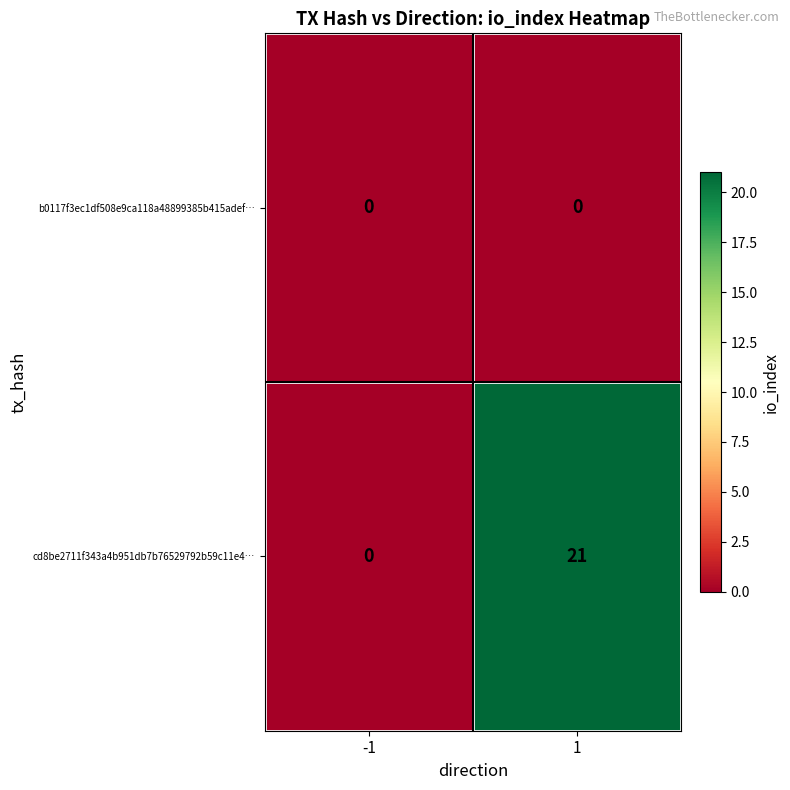

Which series has the largest total across all categories?

cd8be2711f343a4b951db7b76529792b59c11e4…